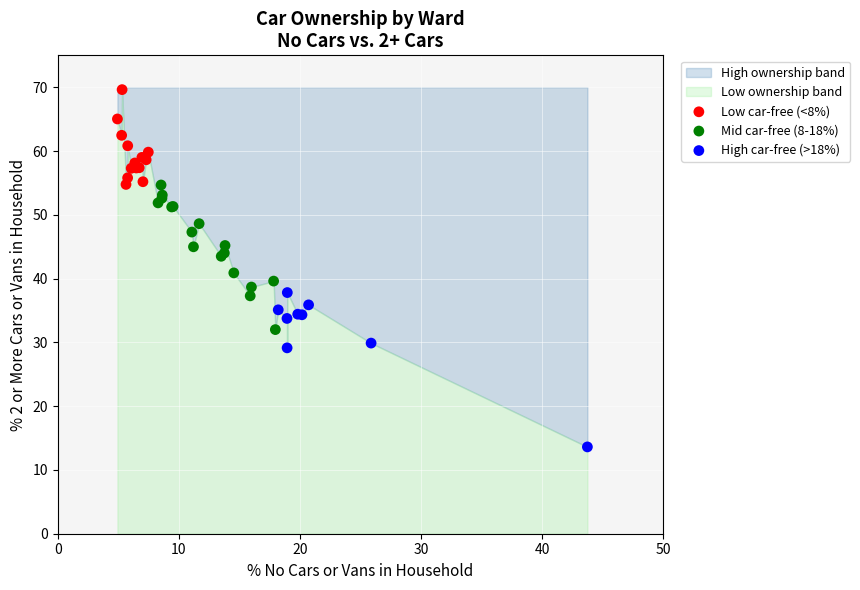

Which series reaches the maximum Y coordinate?

Low car-free (<8%)